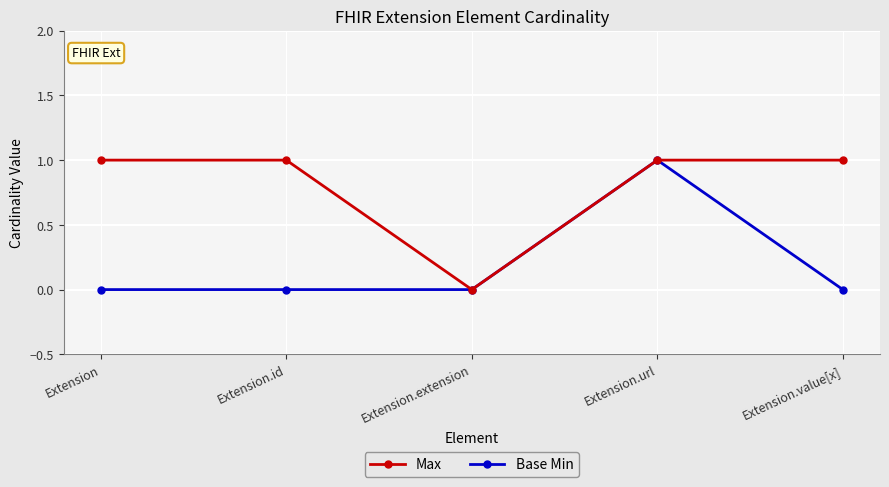

What is the label of the 5th point from the right?

Extension